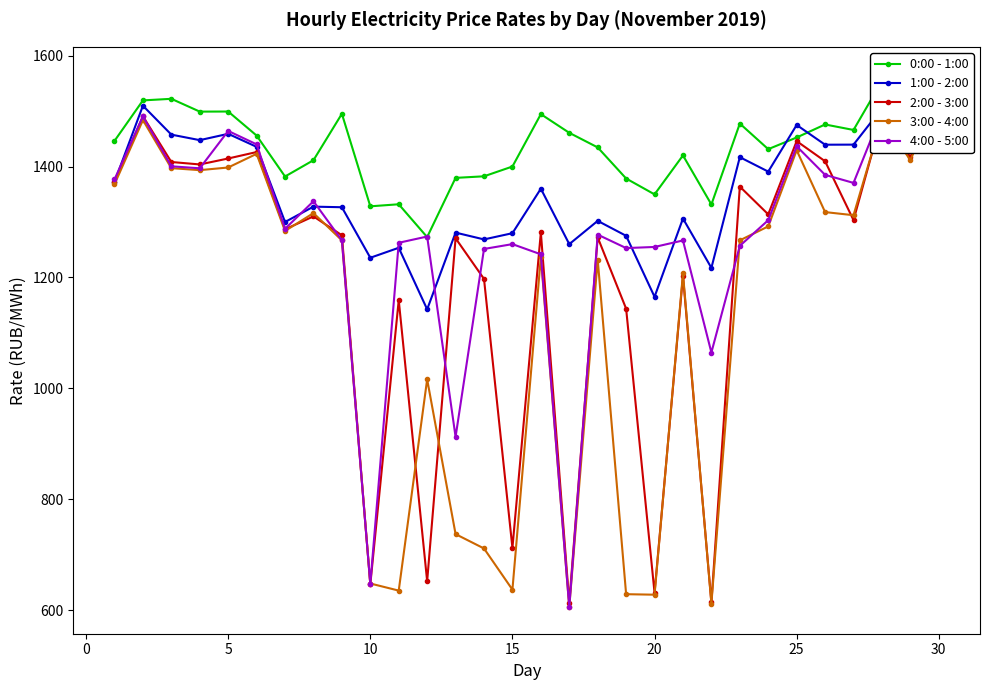

List the series in order of their overall mean, highest first.

0:00 - 1:00, 1:00 - 2:00, 4:00 - 5:00, 2:00 - 3:00, 3:00 - 4:00